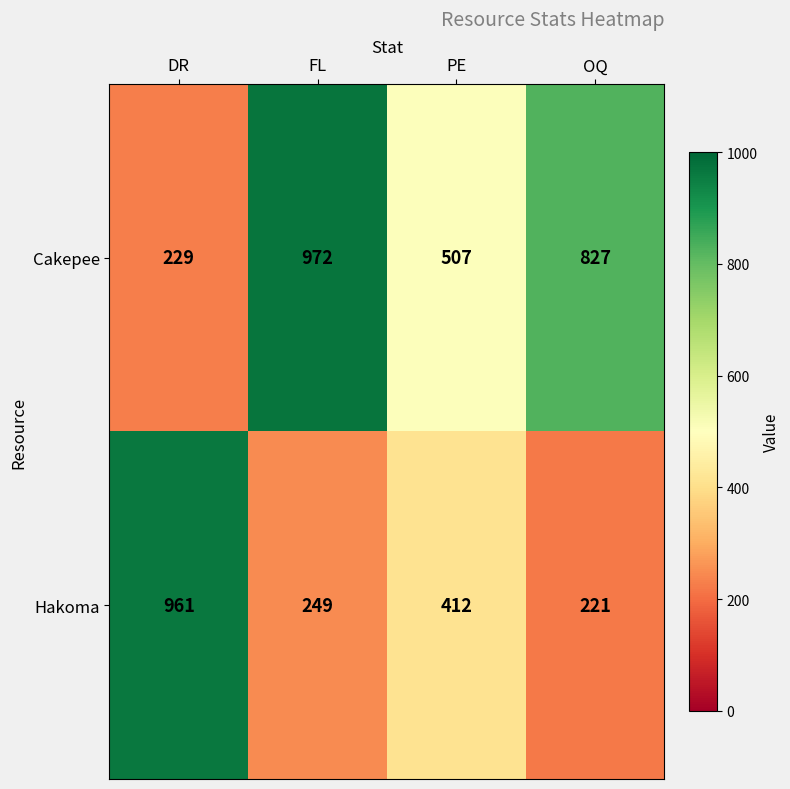

What is the difference between the second highest and minimum values in the Cakepee series?

598